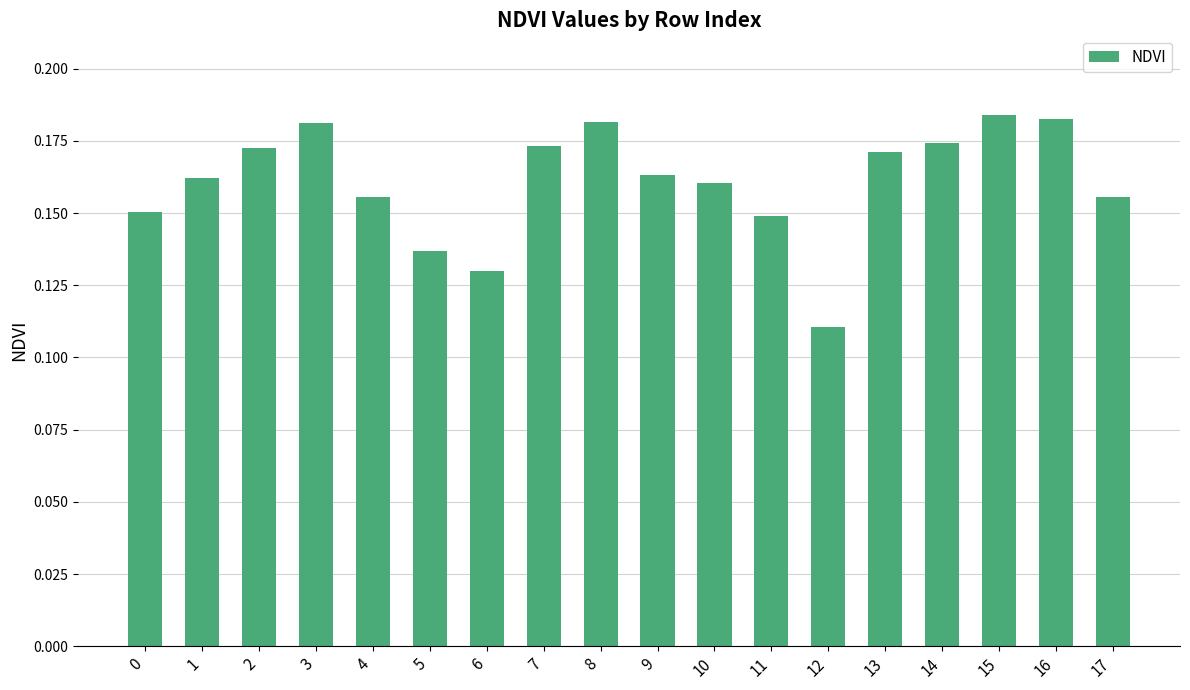

Which category has the lowest value across all series?

12